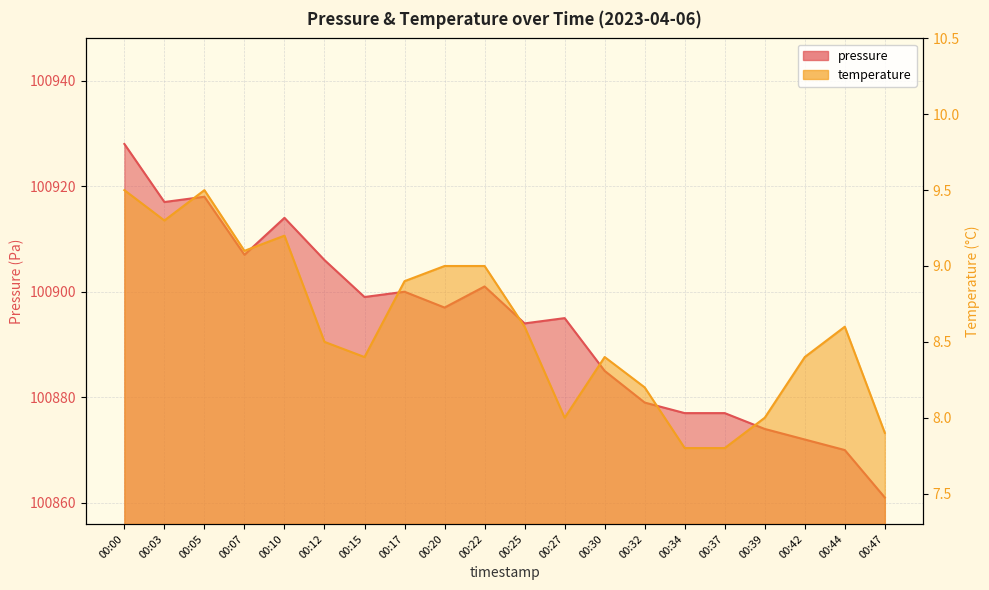

Where does the pressure series first go above 100897?

00:00